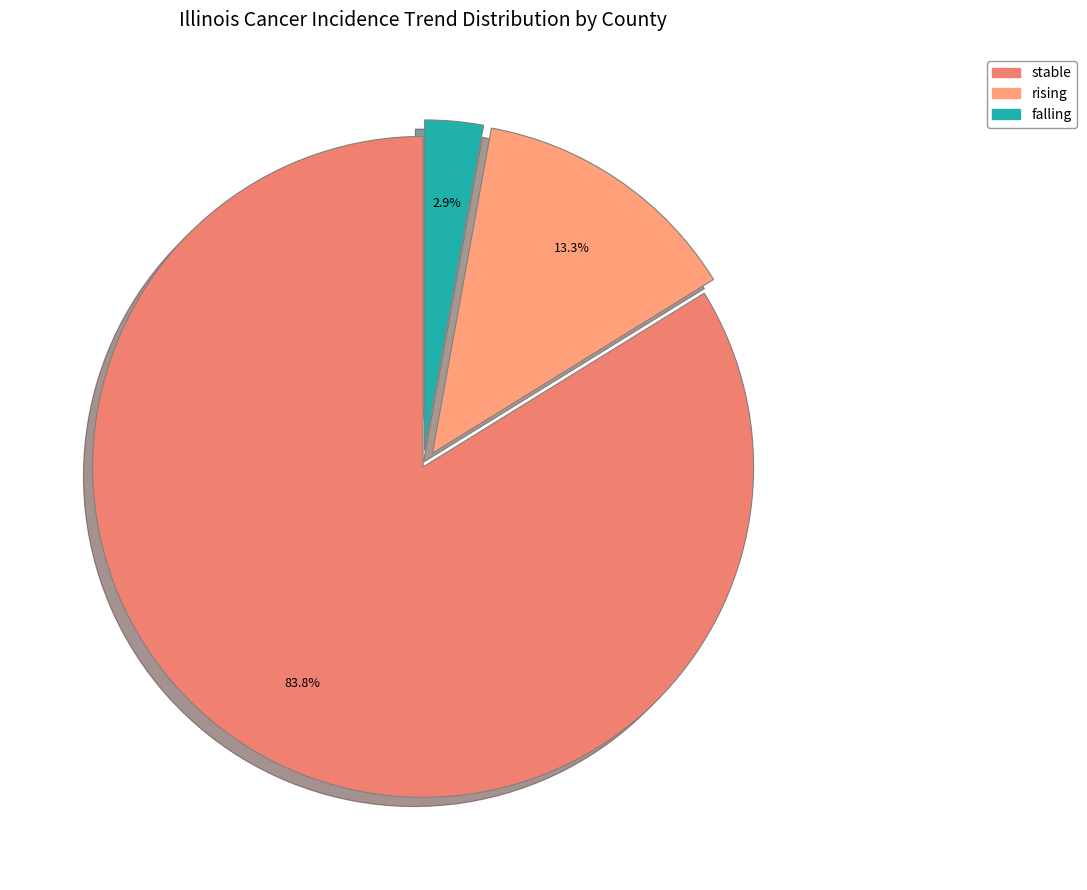

To the nearest percent, what percentage of the pie is stable?

84%